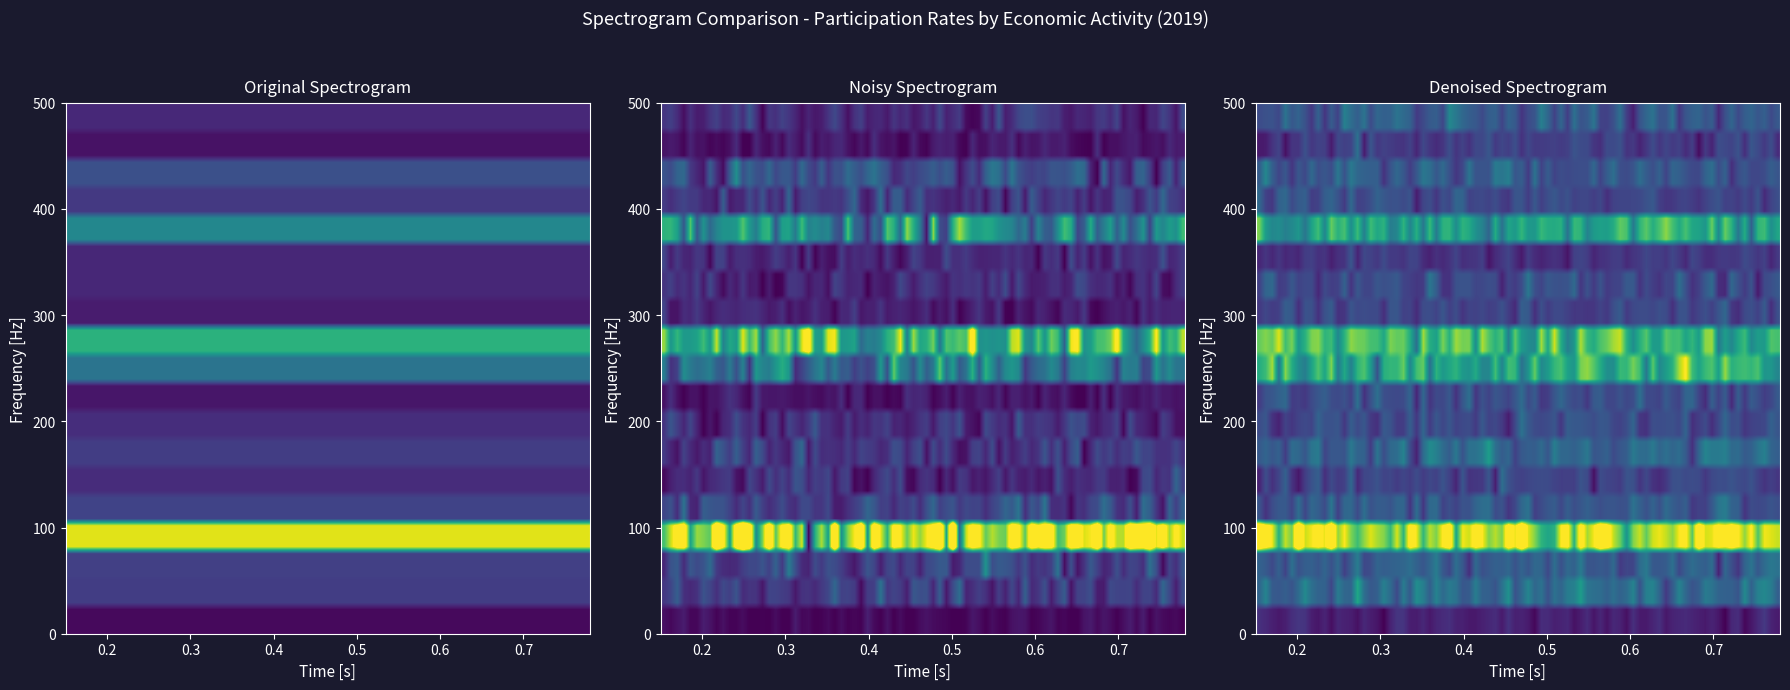

At how many categories does at least one series exceed 71?

2